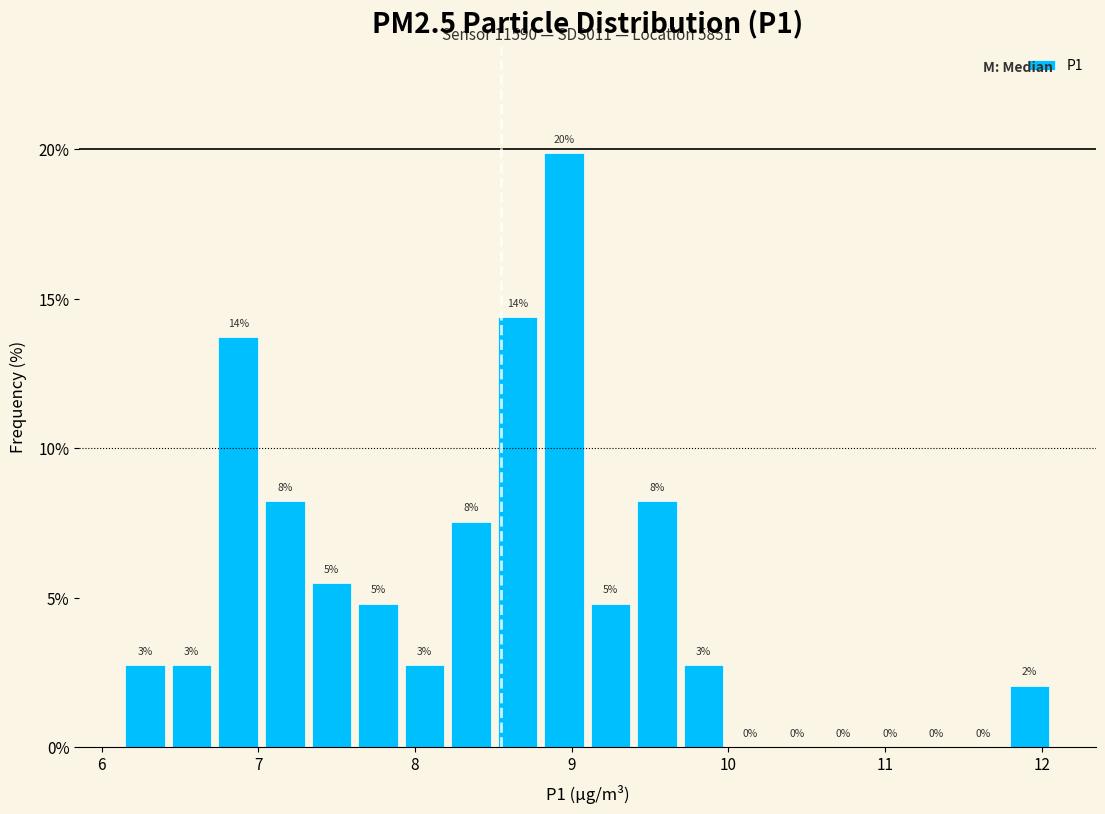

Read against the x-axis, roughly where is the centre of the tallest bar?

9.0